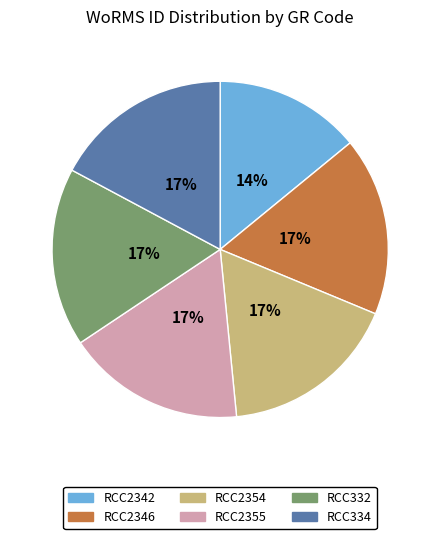

Does RCC2355 account for over 50% of the chart?

No